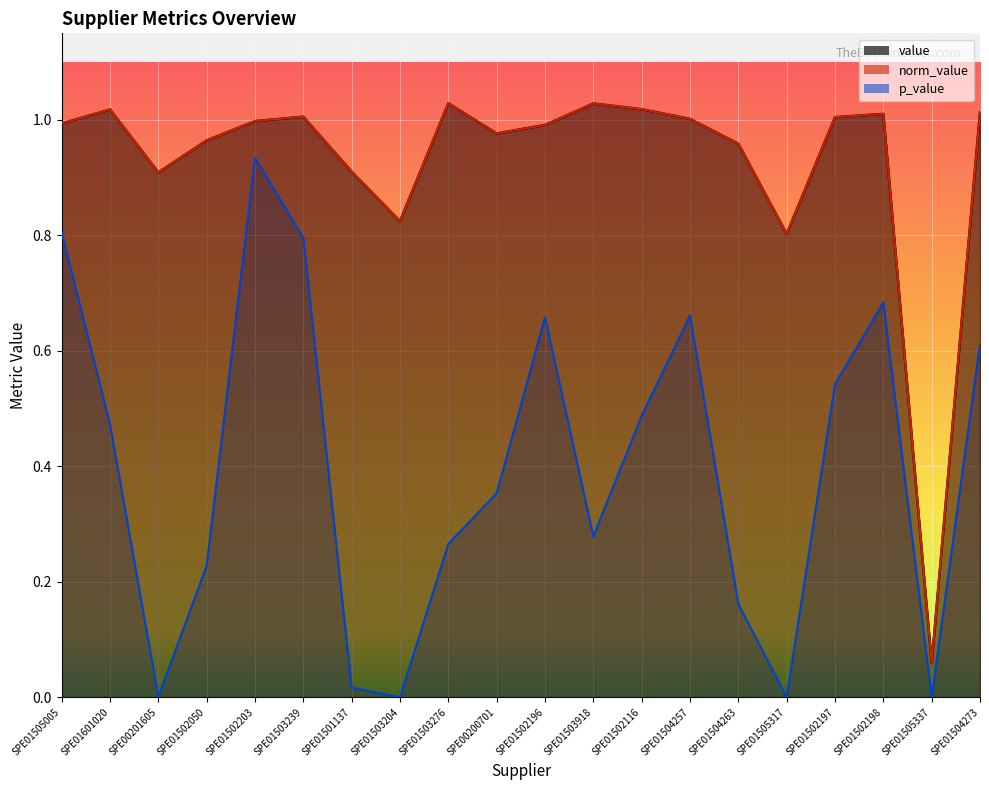

What is the label of the 9th point from the left?

SPE01503276